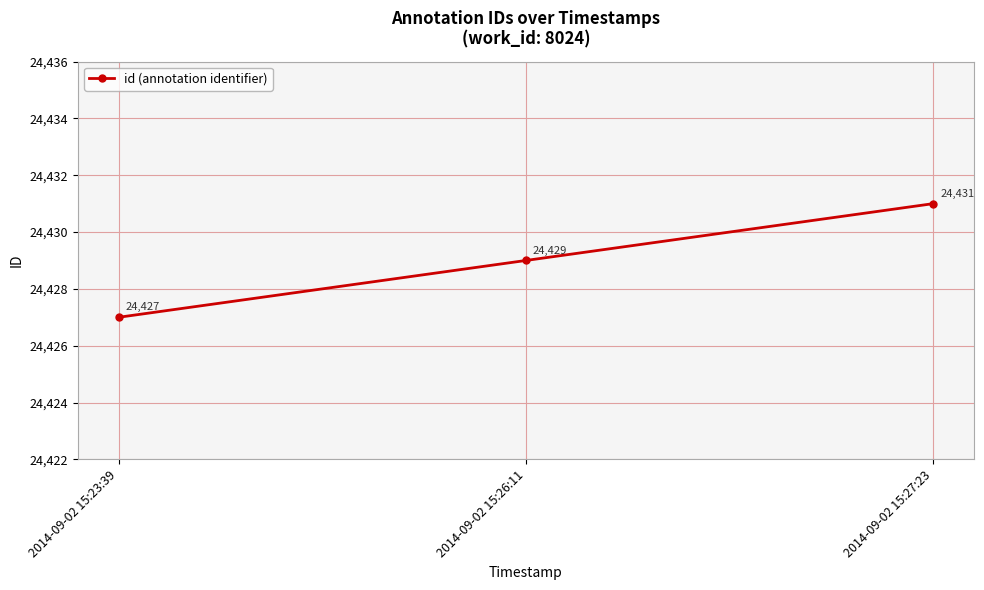

At which category does the chart reach its peak across all series?

2014-09-02 15:27:23